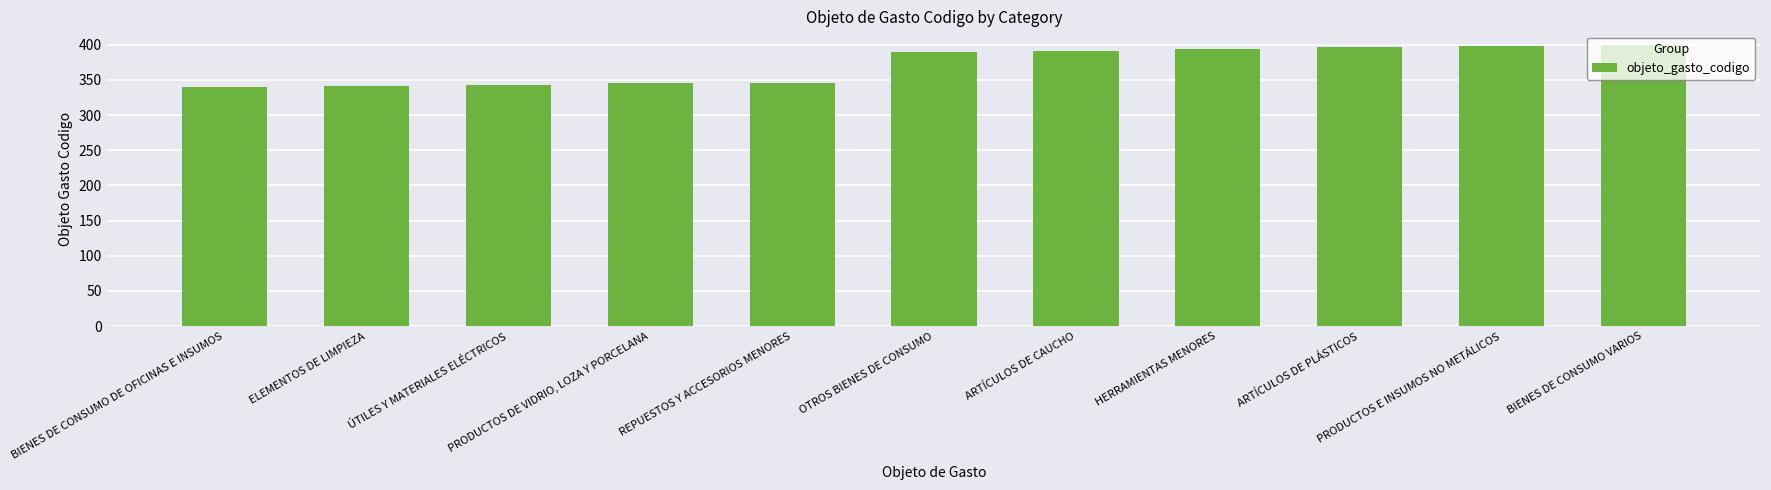

What is the smallest value displayed?

340